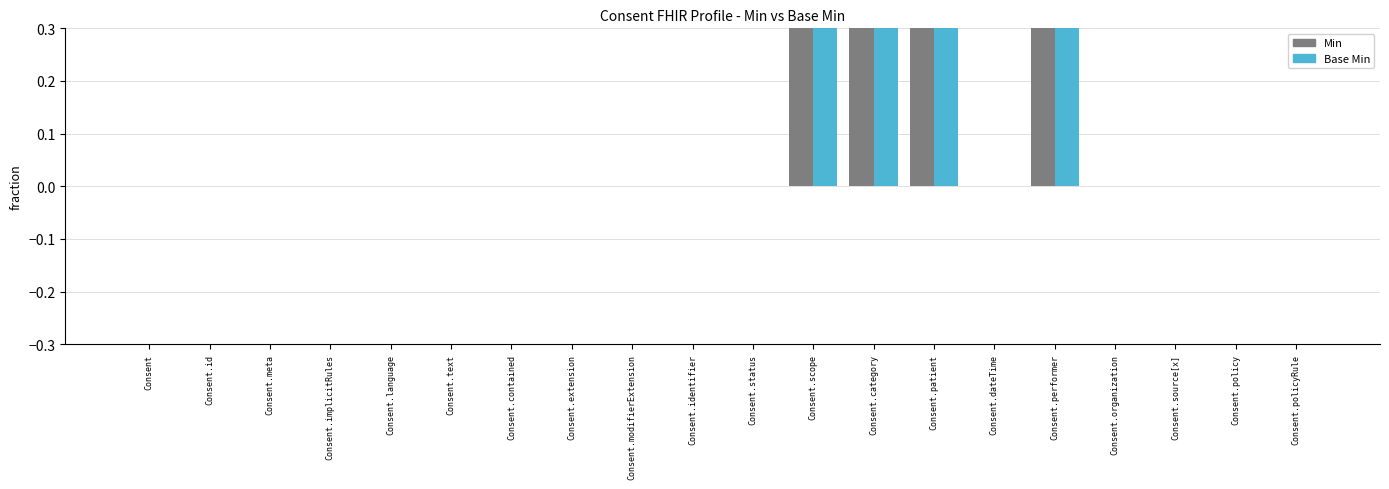

How many groups of bars are there?

20